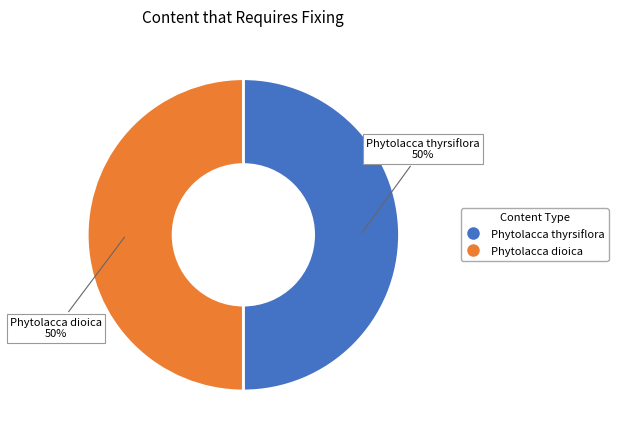

How many slices are in this pie chart?

2